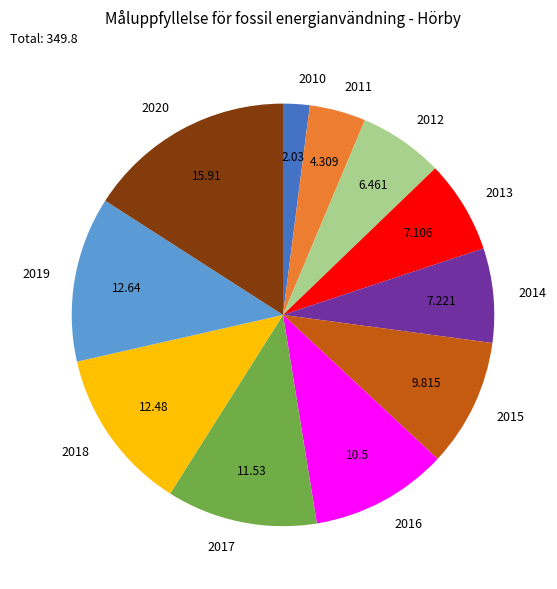

Combined, do 2011 and 2017 account for over 50%?

No